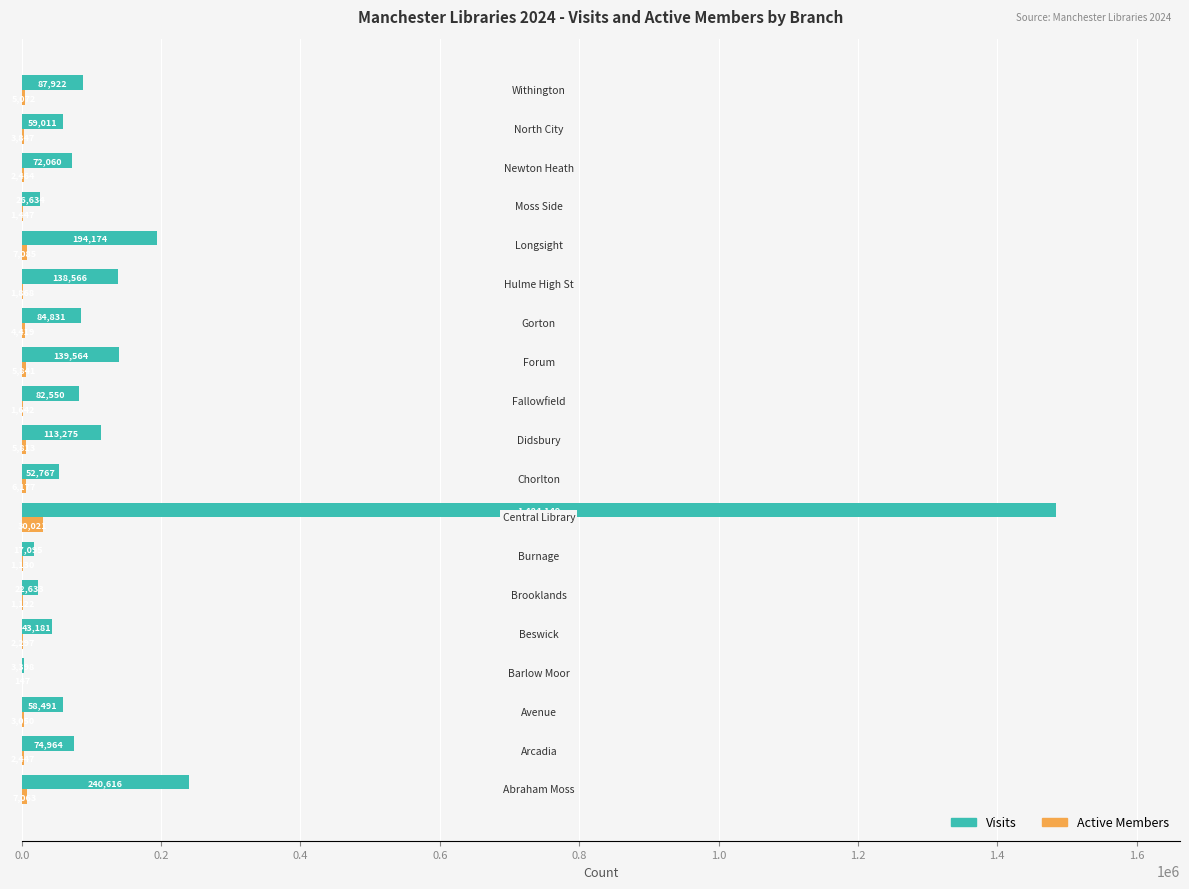

Which series has the largest total across all categories?

Visits